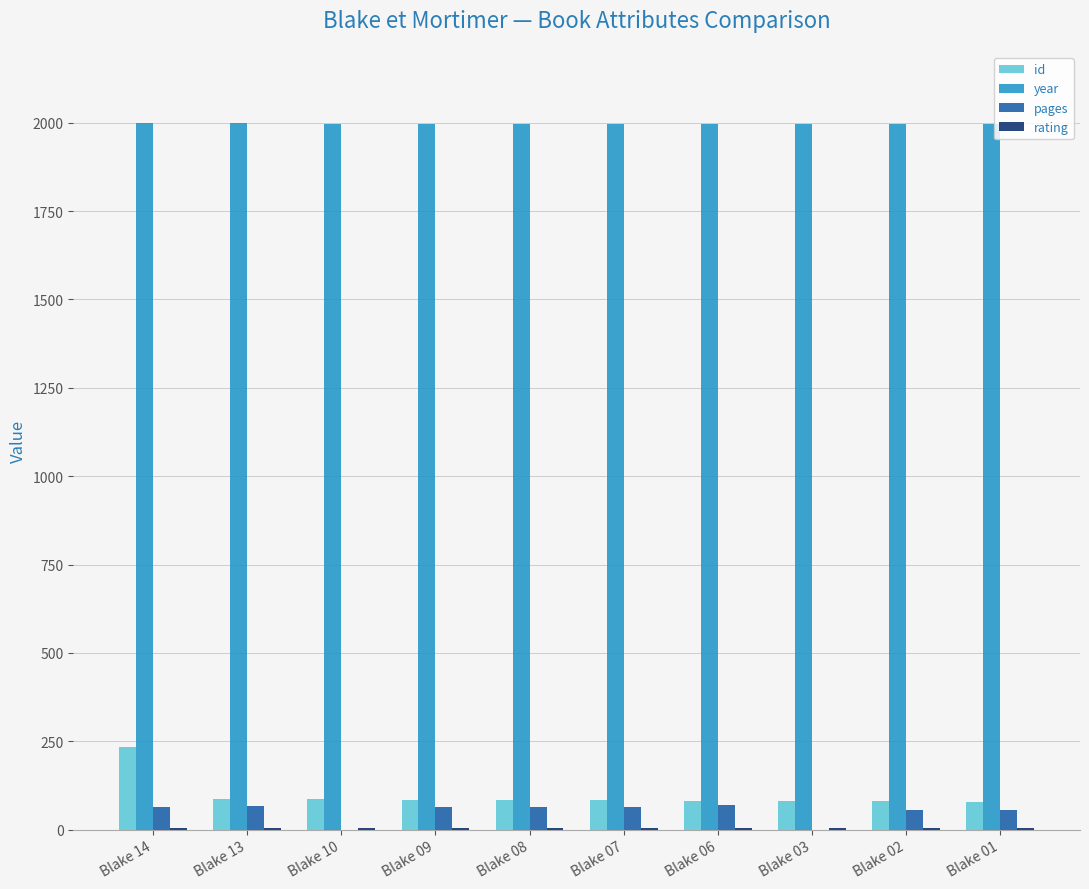

What is the approximate value of pages at Blake 08, to the nearest 10?

60